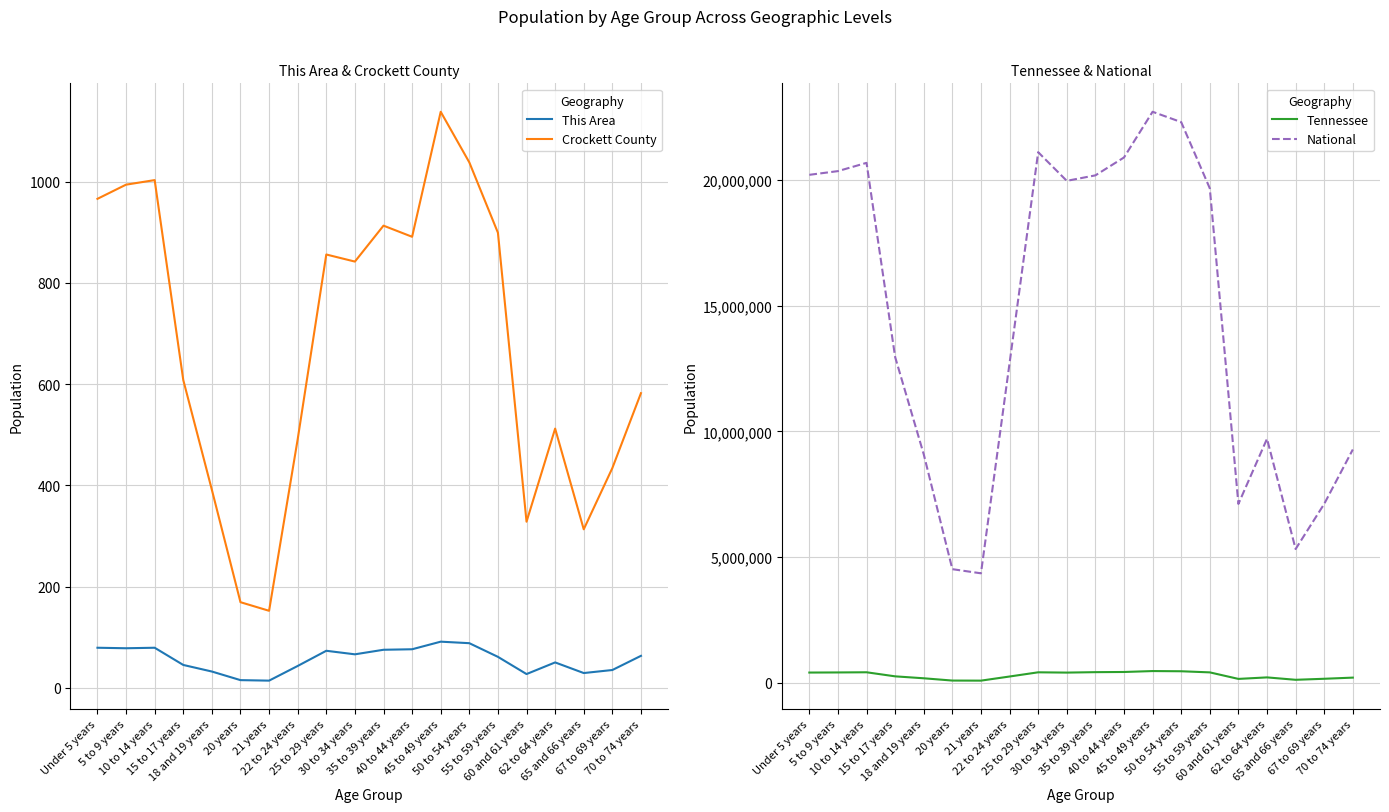

What is the sum of the Crockett County values at 22 to 24 years and 40 to 44 years?

1382